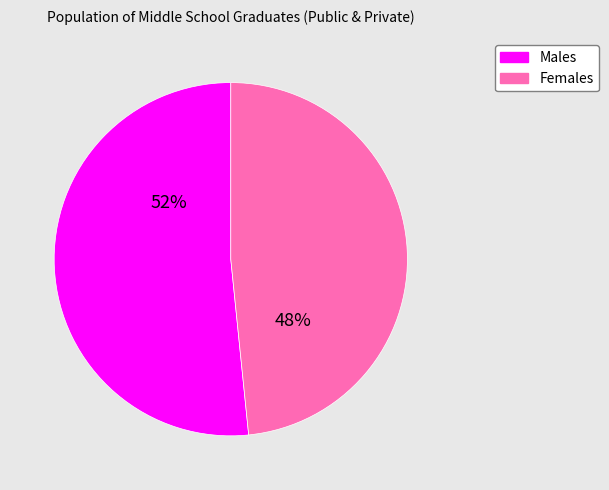

To the nearest percent, what is the average slice percentage?

50%